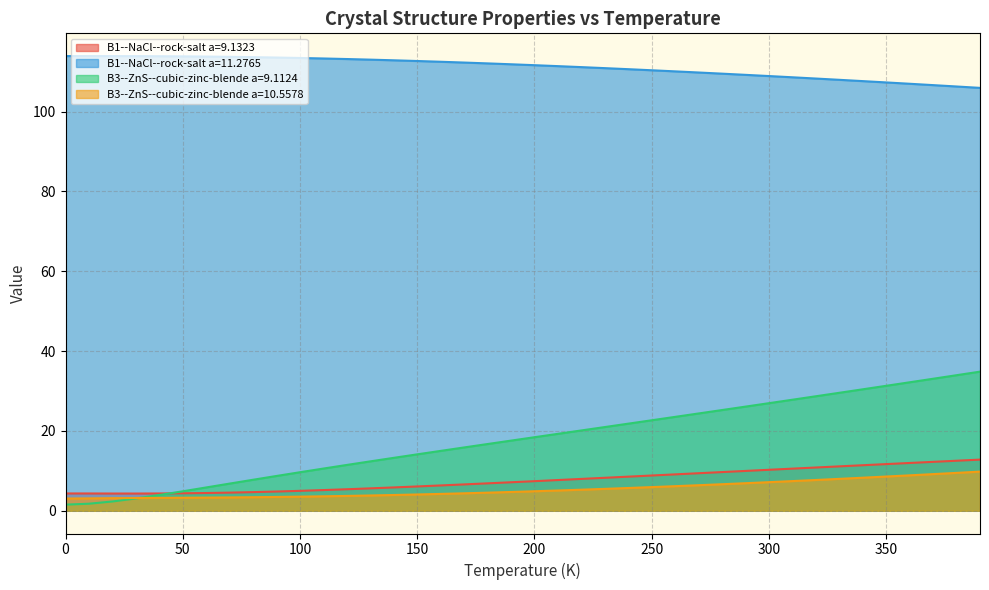

Reading left to right, extract all data points from this chart.

B1--NaCl--rock-salt a=9.1323: 4.3	4.3	4.3	4.3	4.3	4.4	4.4	4.5	4.7	4.8	5.0	5.2	5.4	5.6	5.8	6.1	6.3	6.6	6.9	7.1	7.4	7.7	8.0	8.3	8.5	8.8	9.1	9.4	9.7	10.0	10.3	10.6	10.8	11.1	11.4	11.7	12.0	12.3	12.5	12.8
B1--NaCl--rock-salt a=11.2765: 113.9	113.9	113.9	113.9	113.9	113.8	113.8	113.7	113.6	113.5	113.4	113.3	113.2	113.0	112.9	112.7	112.5	112.3	112.1	111.9	111.6	111.4	111.1	110.9	110.6	110.4	110.1	109.8	109.5	109.2	108.9	108.6	108.3	108.0	107.6	107.3	107.0	106.6	106.3	105.9
B3--ZnS--cubic-zinc-blende a=9.1124: 1.5	1.8	2.3	3.1	3.9	4.9	5.8	6.8	7.8	8.7	9.7	10.6	11.5	12.4	13.3	14.1	15.0	15.9	16.7	17.6	18.4	19.3	20.1	21.0	21.8	22.7	23.5	24.4	25.2	26.1	27.0	27.8	28.7	29.6	30.4	31.3	32.2	33.1	34.0	34.9
B3--ZnS--cubic-zinc-blende a=10.5578: 3.1	3.1	3.2	3.2	3.2	3.3	3.3	3.3	3.4	3.5	3.5	3.6	3.7	3.8	4.0	4.1	4.2	4.4	4.5	4.7	4.9	5.1	5.3	5.5	5.7	5.9	6.2	6.4	6.7	6.9	7.2	7.4	7.7	8.0	8.3	8.6	8.9	9.2	9.5	9.8